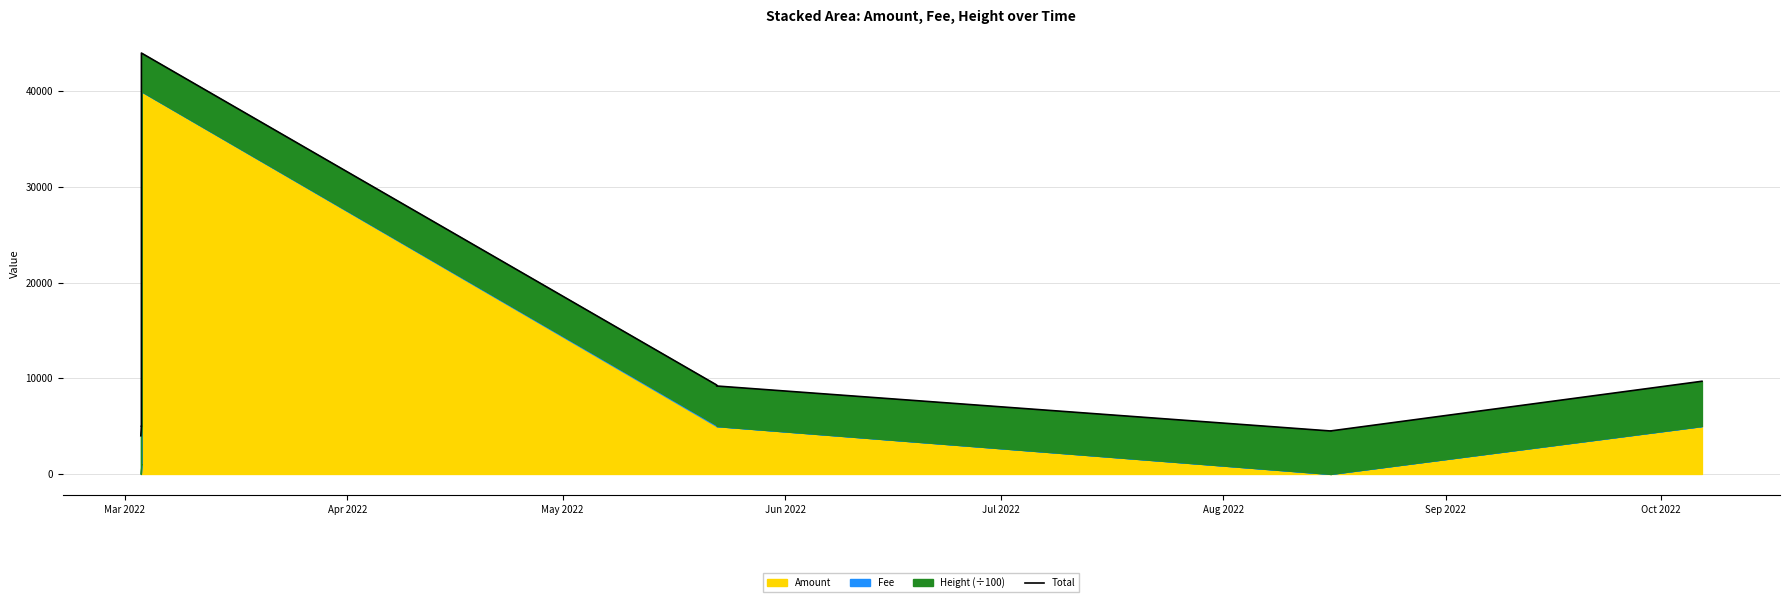

What is the difference between the values at Sep 2022 and May 2022?

510.0